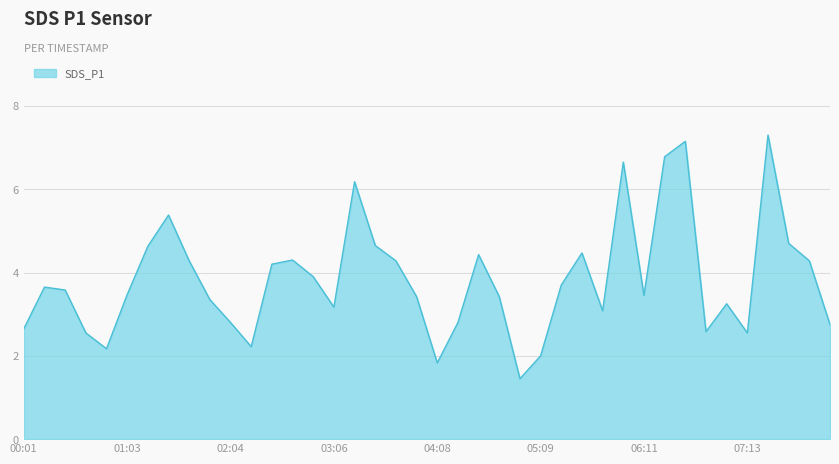

Is this an area chart (filled region under the line)?

Yes